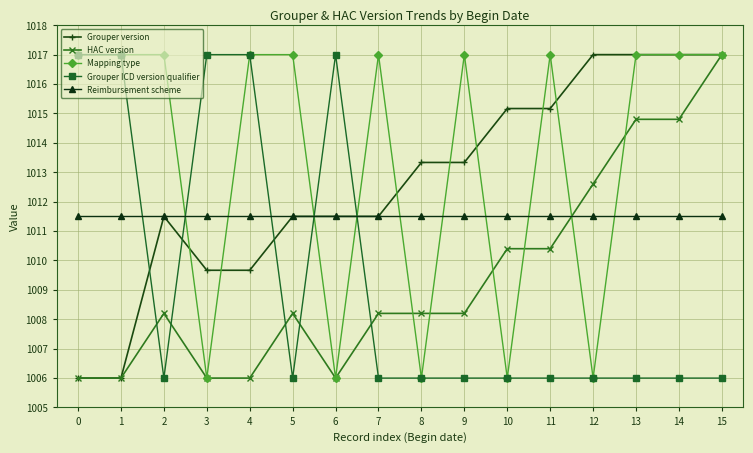

At which label does Grouper version first exceed 1013?

8